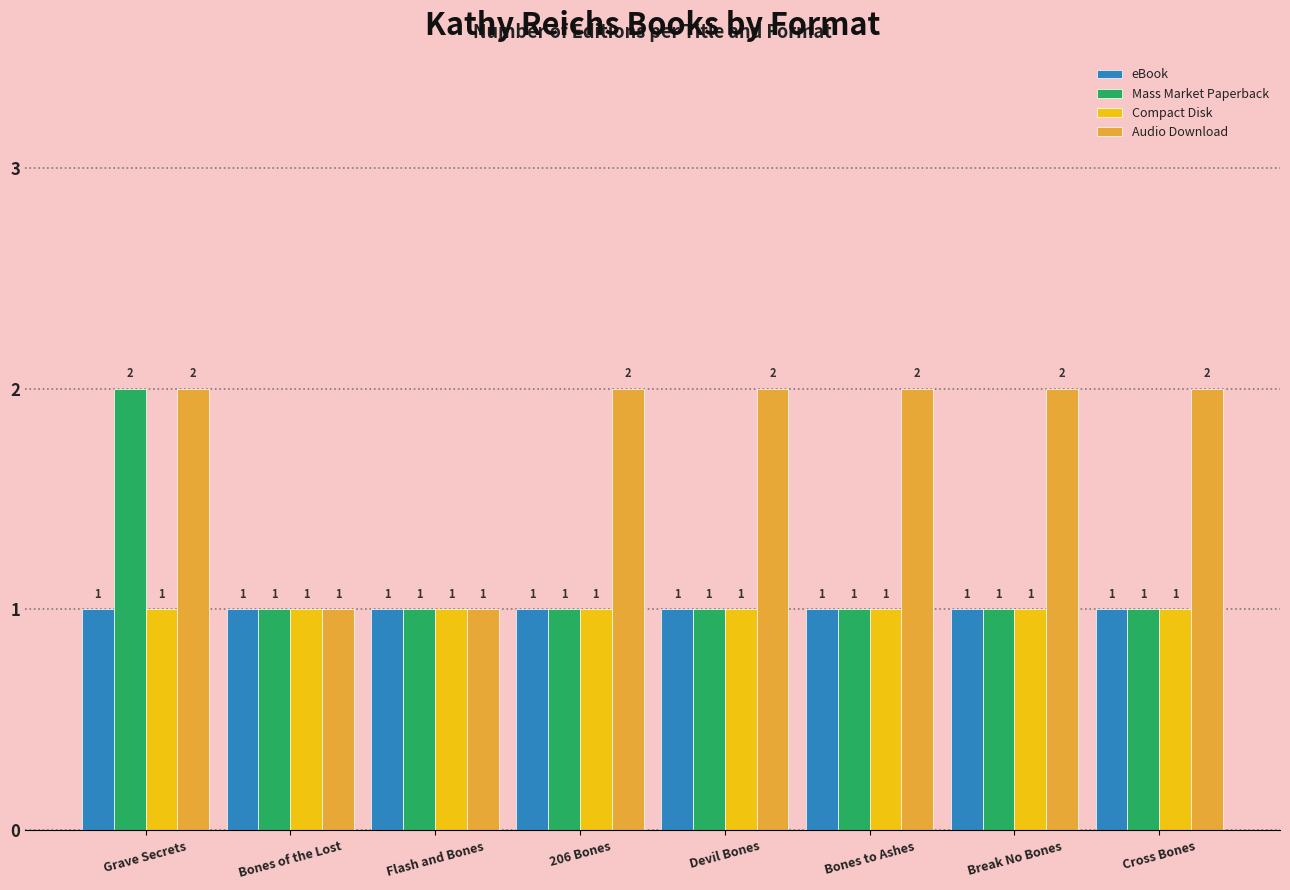

The Compact Disk series shows 2 at Bones of the Lost. True or false?

False